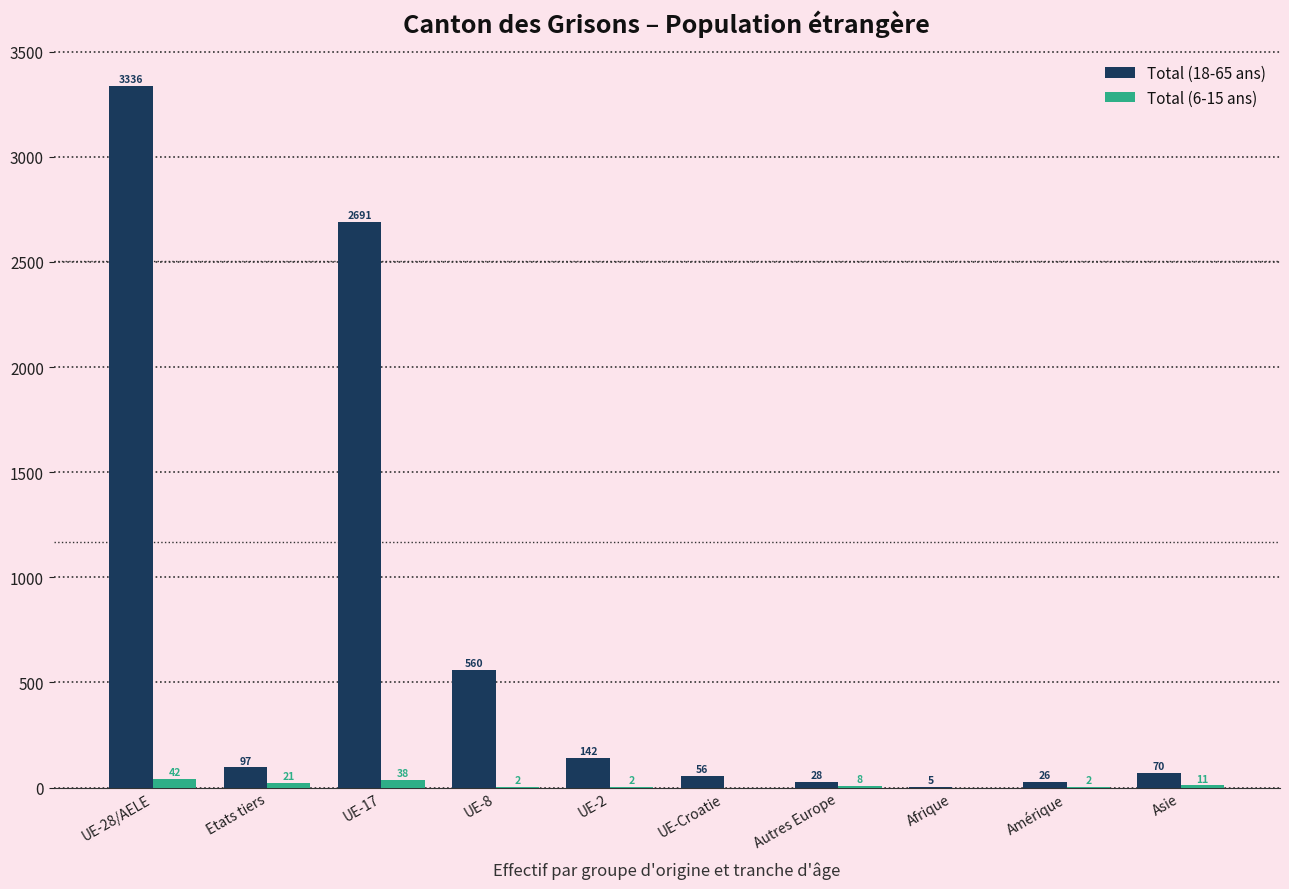

What are all the series names shown in the legend?

Total (18-65 ans), Total (6-15 ans)